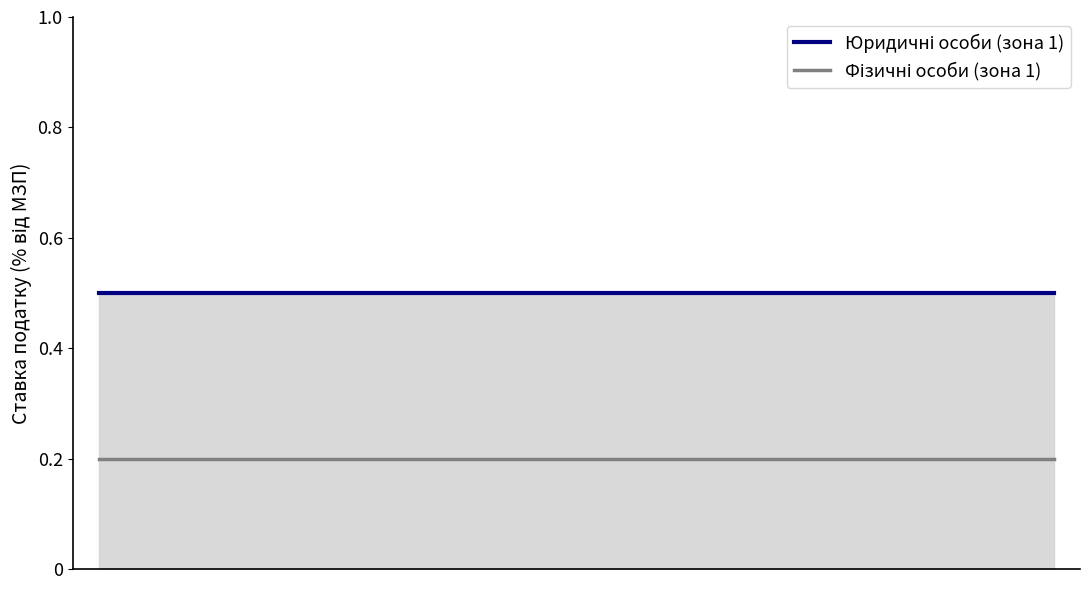

Which series has the largest Y range (max minus min)?

Юридичні особи (зона 1)